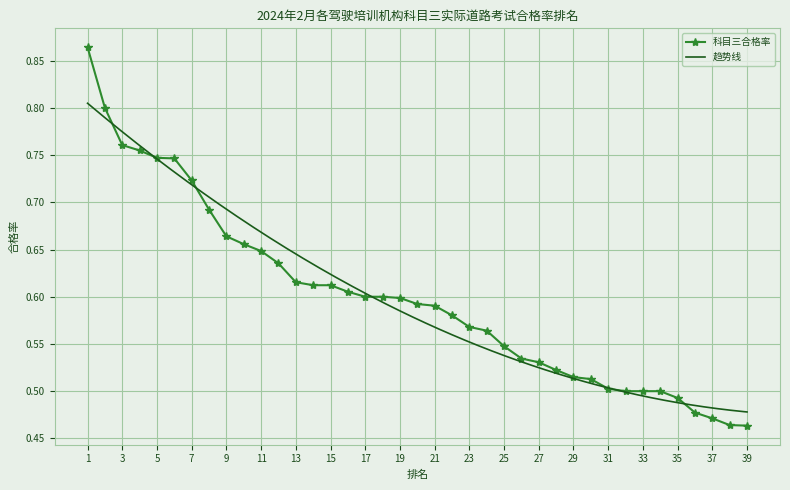

What is the difference between the values at 6 and 21?

0.2